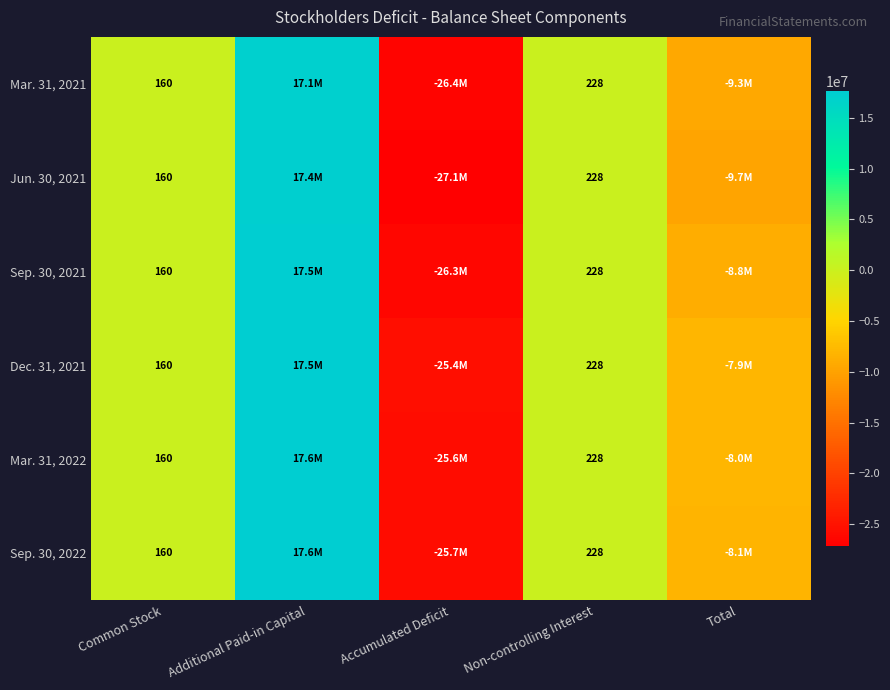

Which category has the lowest value across all series?

Accumulated Deficit